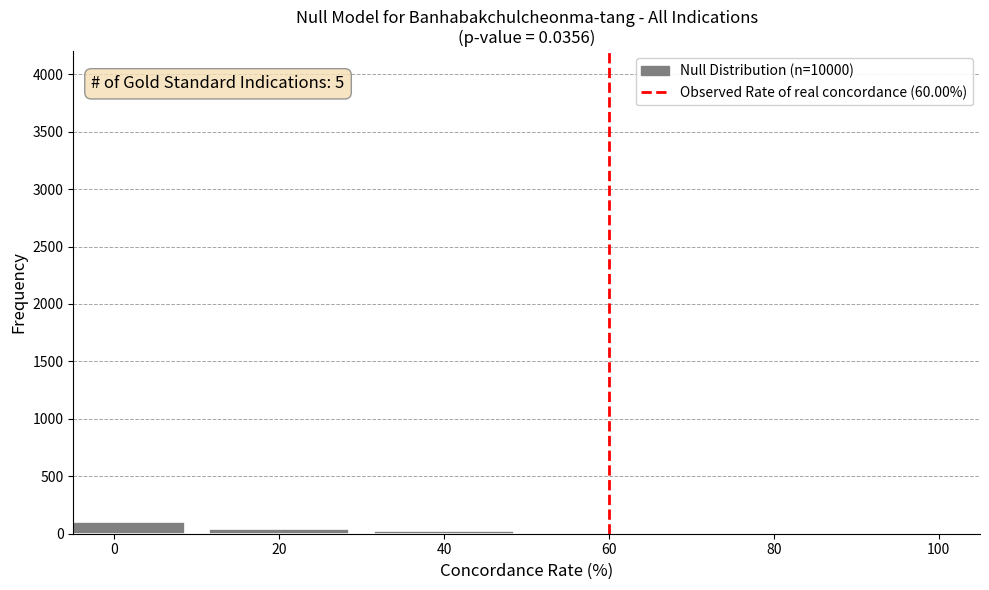

The chart shows a value of 100 at 0. True or false?

True